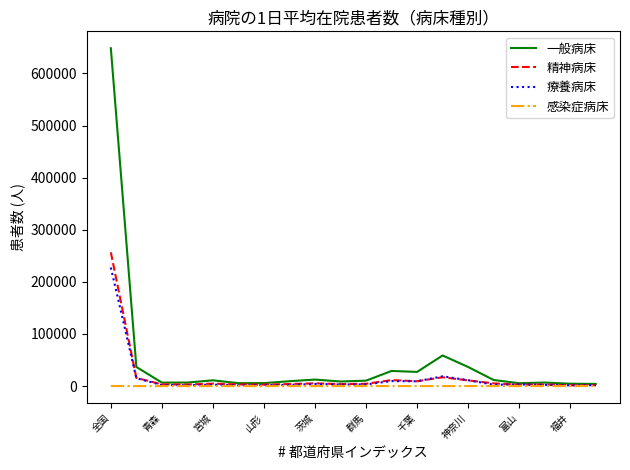

Which series has the largest total across all categories?

一般病床